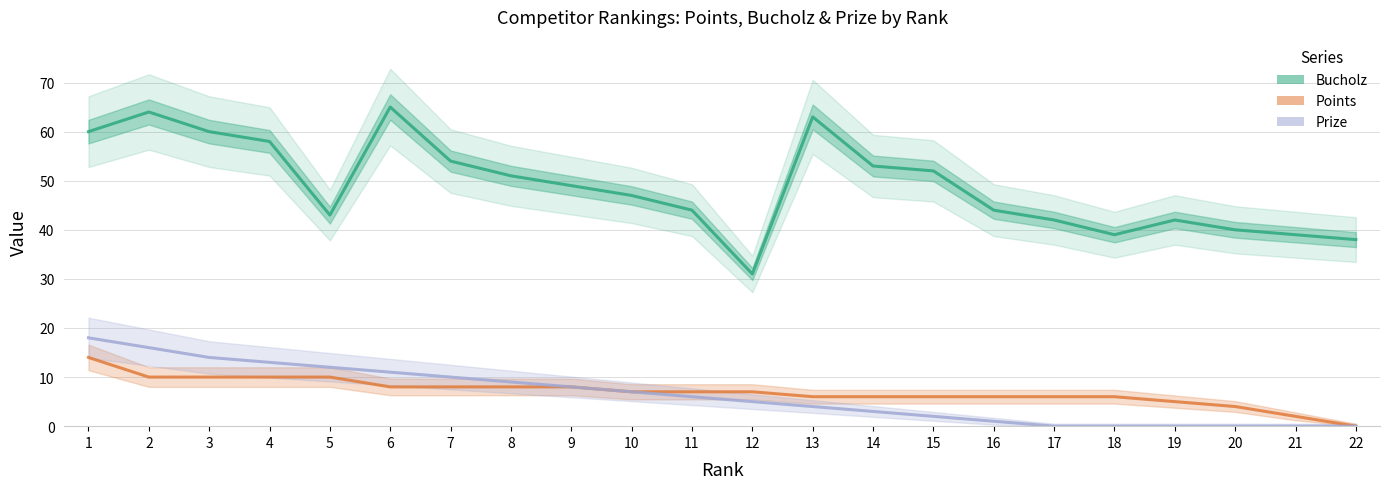

How many lines are shown in the chart?

3